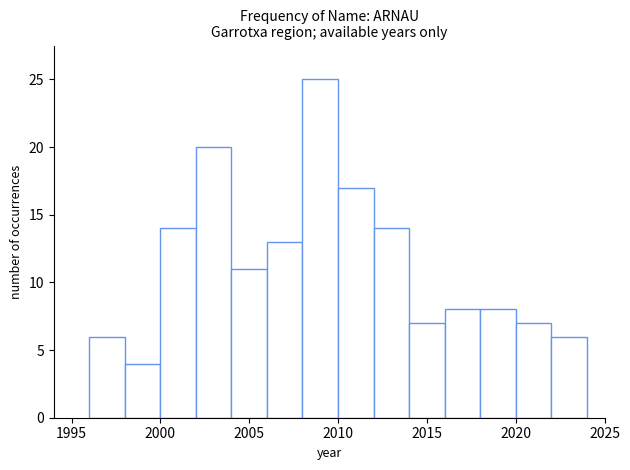

Reading left to right, transcribe this chart: for each bar, give the range it covers on the x-axis and its height. The values are not printed on the chart, so give them approximately, as read against the axis.

1996 to 1998: 6
1998 to 2000: 4
2000 to 2002: 14
2002 to 2004: 20
2004 to 2006: 11
2006 to 2008: 13
2008 to 2010: 25
2010 to 2012: 17
2012 to 2014: 14
2014 to 2016: 7
2016 to 2018: 8
2018 to 2020: 8
2020 to 2022: 7
2022 to 2024: 6